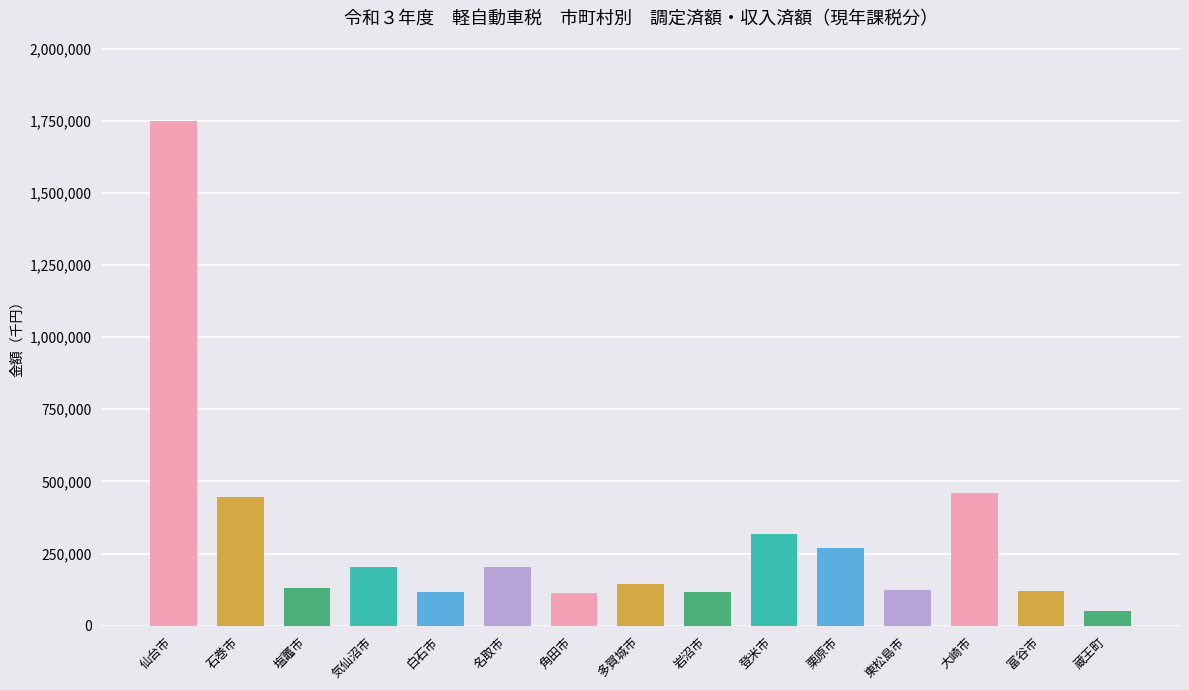

How many values are below 144136?

7